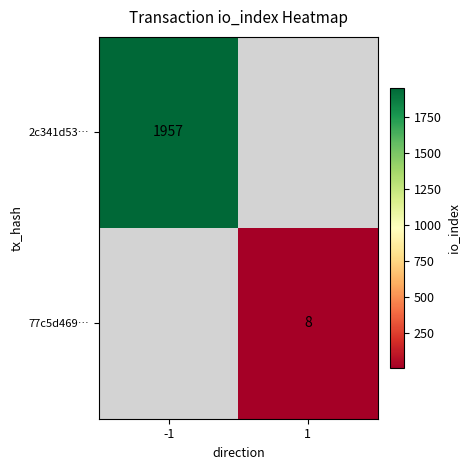

The value of 77c5d469… at 1 is 8. True or false?

True